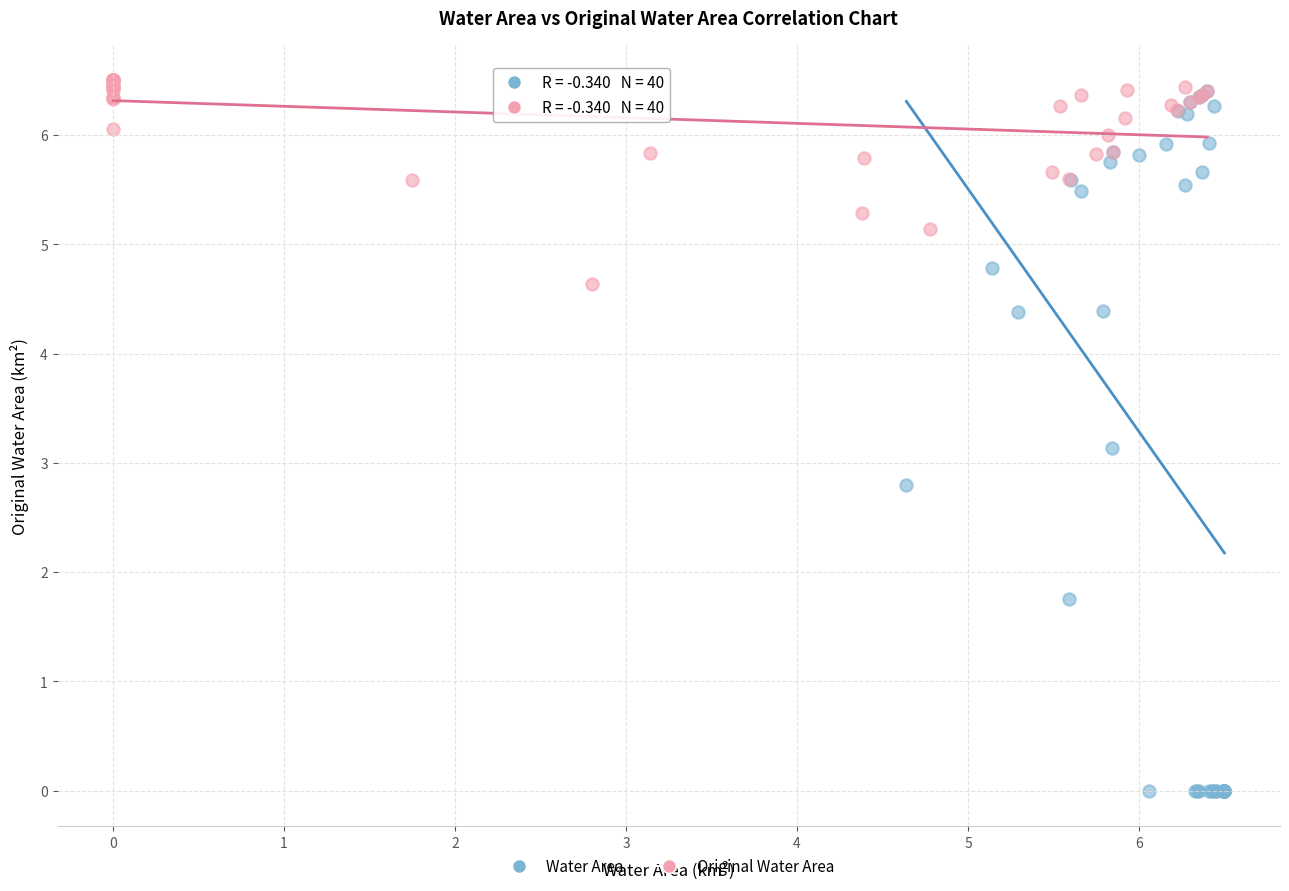

Which series contains the lowest Y value?

Water Area